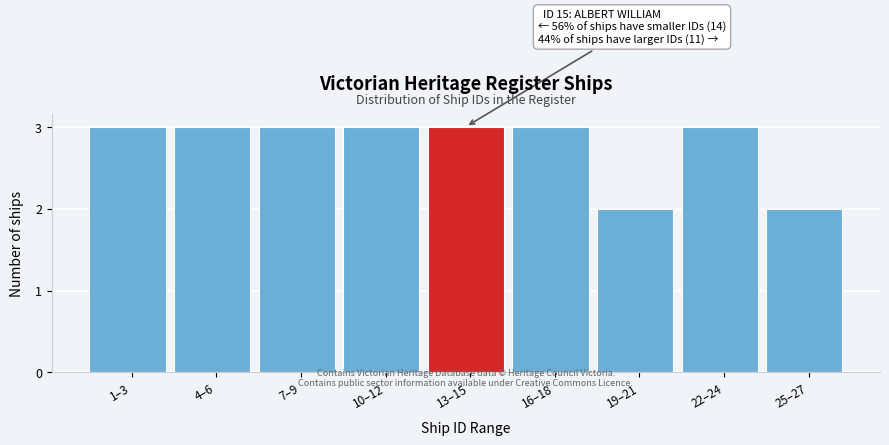

Reading left to right, transcribe all the data shown in this chart.

1–3=3	4–6=3	7–9=3	10–12=3	13–15=3	16–18=3	19–21=2	22–24=3	25–27=2